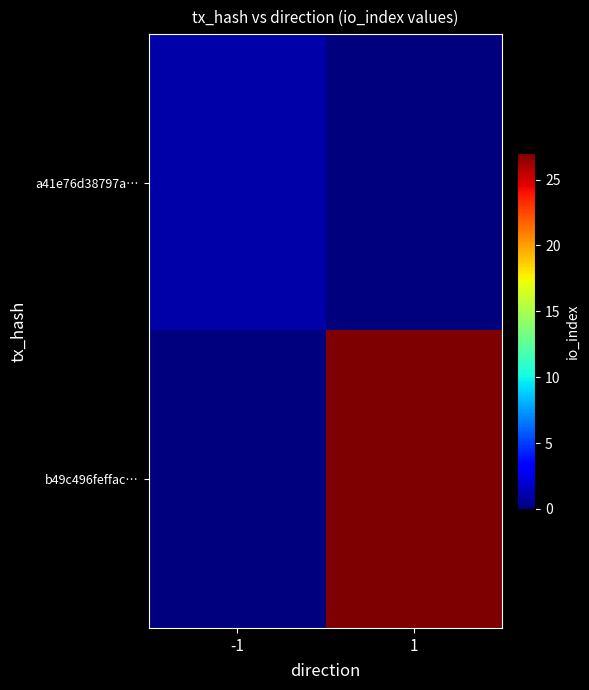

Which series changed the most between -1 and 1?

b49c496feffac…